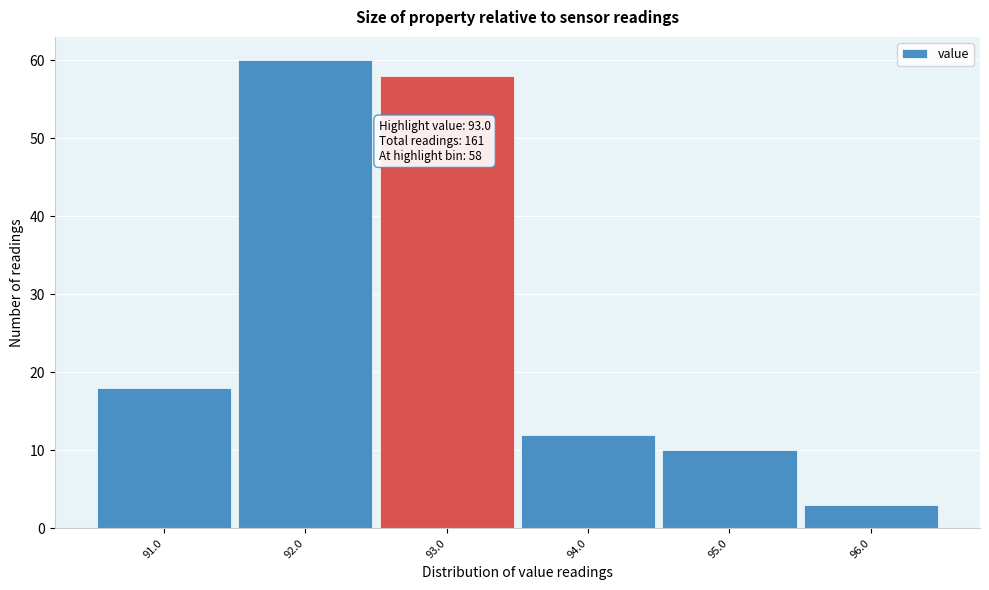

Over which range of the x-axis is the bar tallest?

91.5 to 92.5